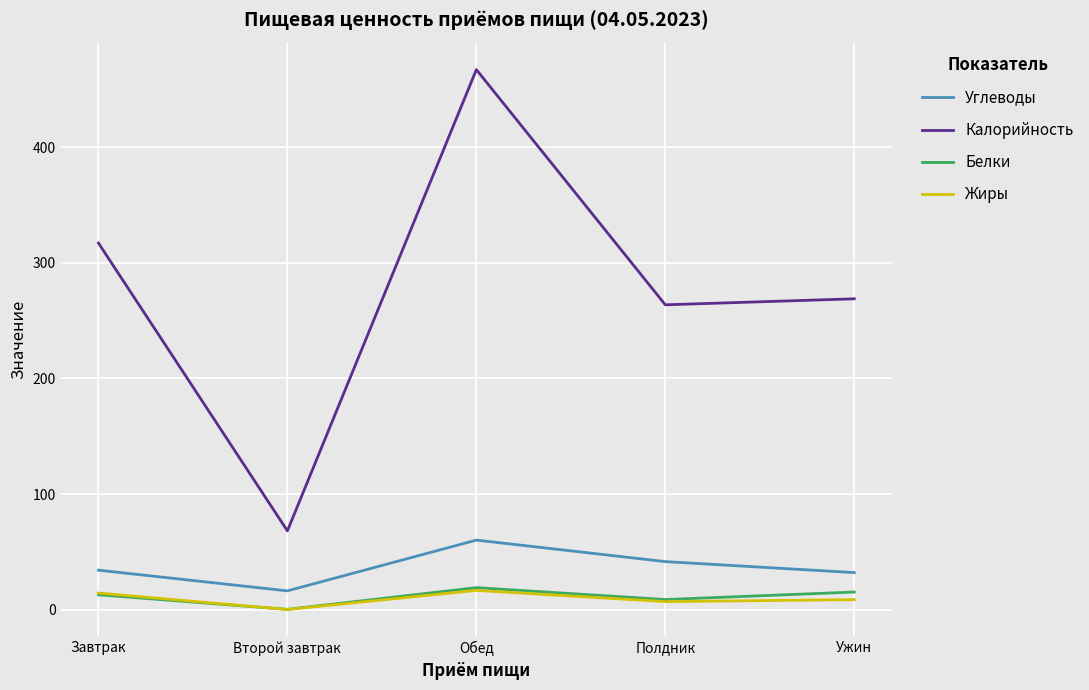

True or false: Углеводы and Белки cross at least once.

False